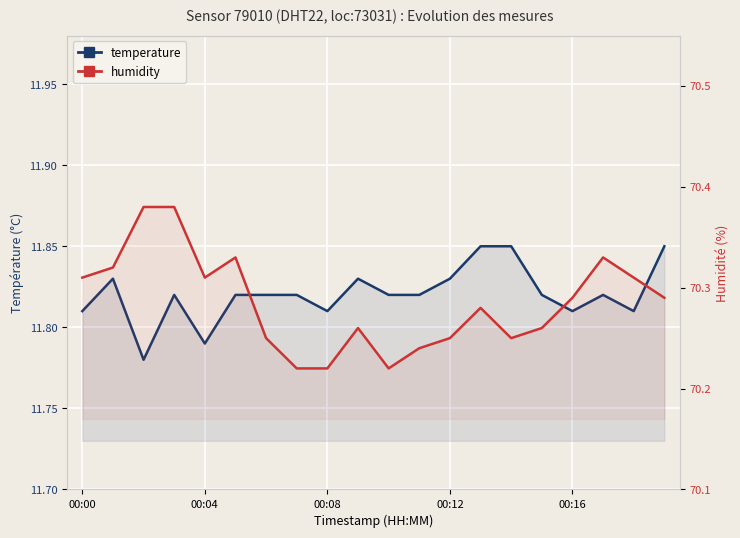

Count the number of categories in the chart.

20